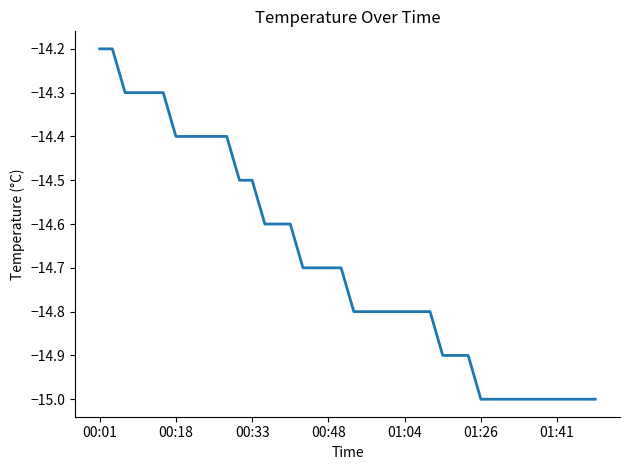

What is the difference between the second highest and minimum values?

0.8